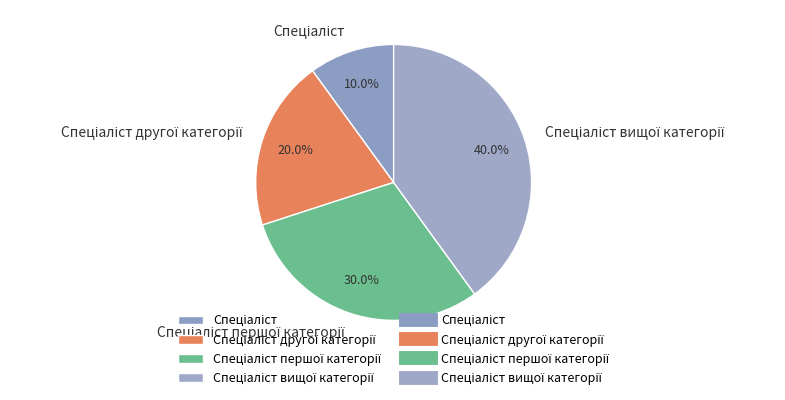

Is there a majority slice in this chart?

No